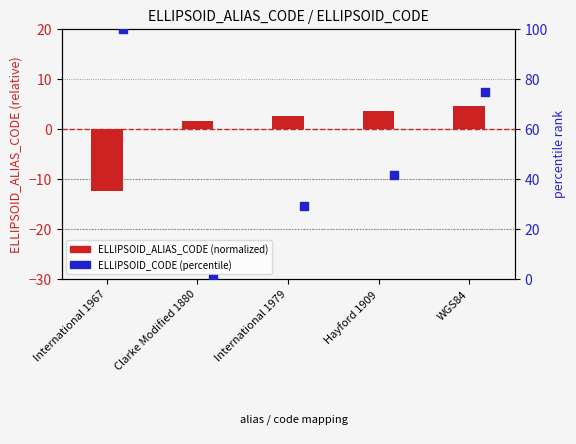

Which series reaches the minimum Y coordinate?

ELLIPSOID_ALIAS_CODE (normalized)